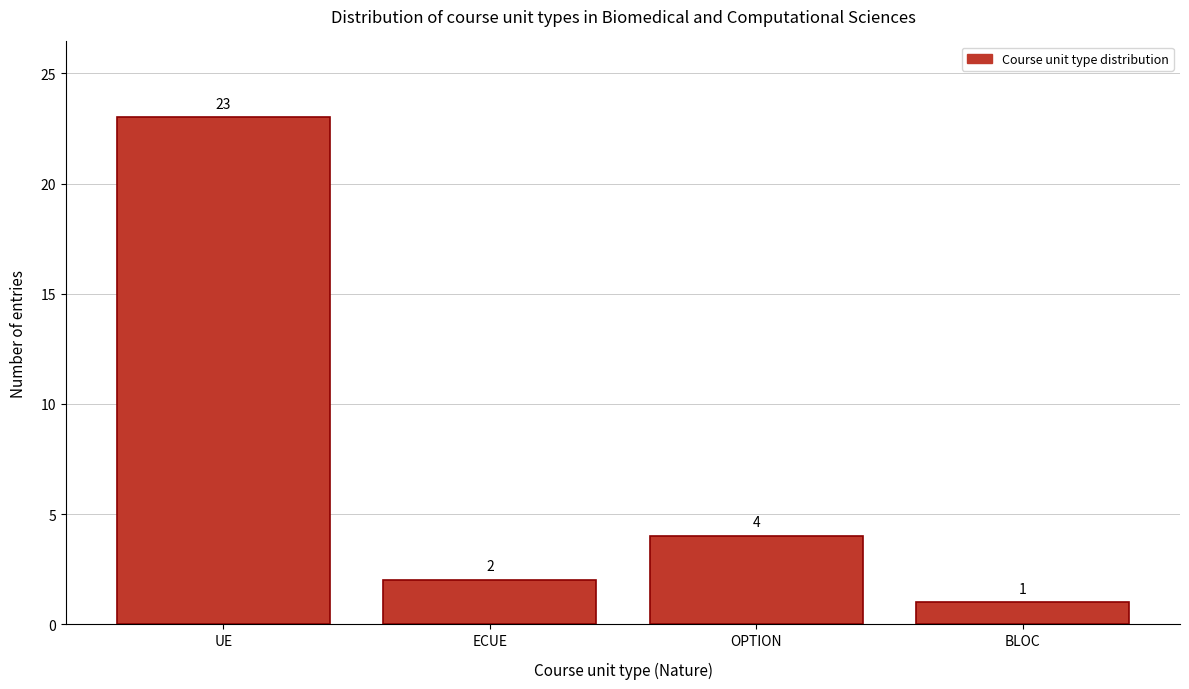

Reading left to right, what are all the values shown in this chart?

UE=23	ECUE=2	OPTION=4	BLOC=1